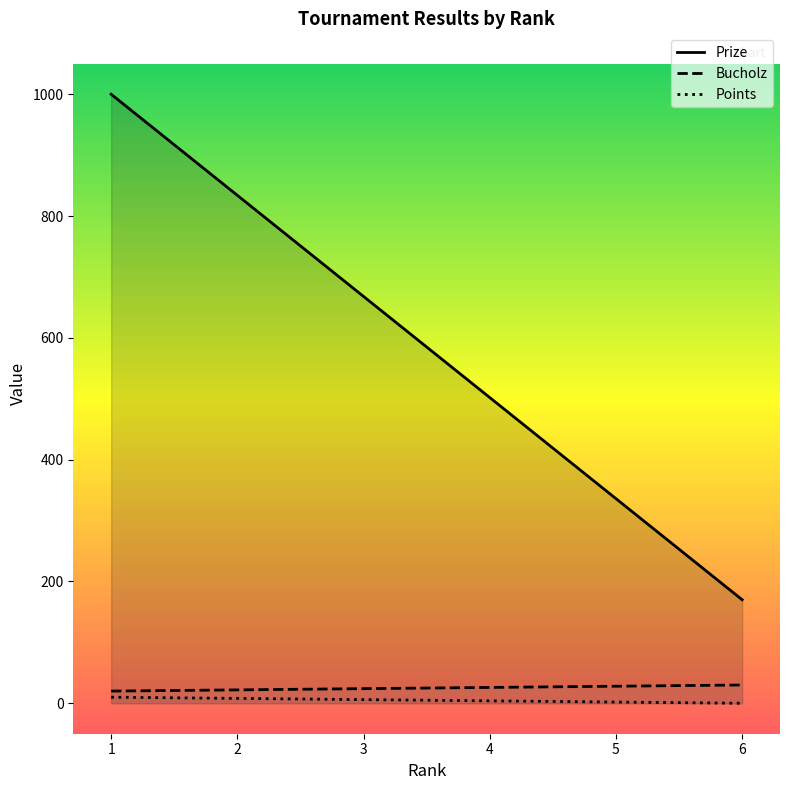

Reading right to left, extract all data points from this chart.

Prize: 6=170	5=336	4=502	3=668	2=834	1=1000
Bucholz: 6=30	5=28	4=26	3=24	2=22	1=20
Points: 6=0	5=2	4=4	3=6	2=8	1=10